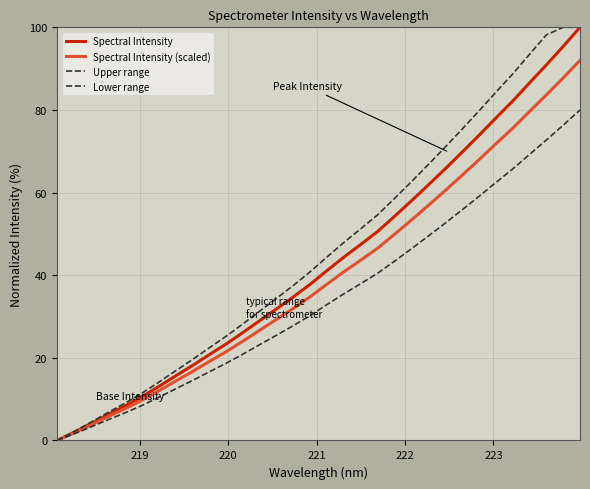

What is the greatest value displayed?

100.0